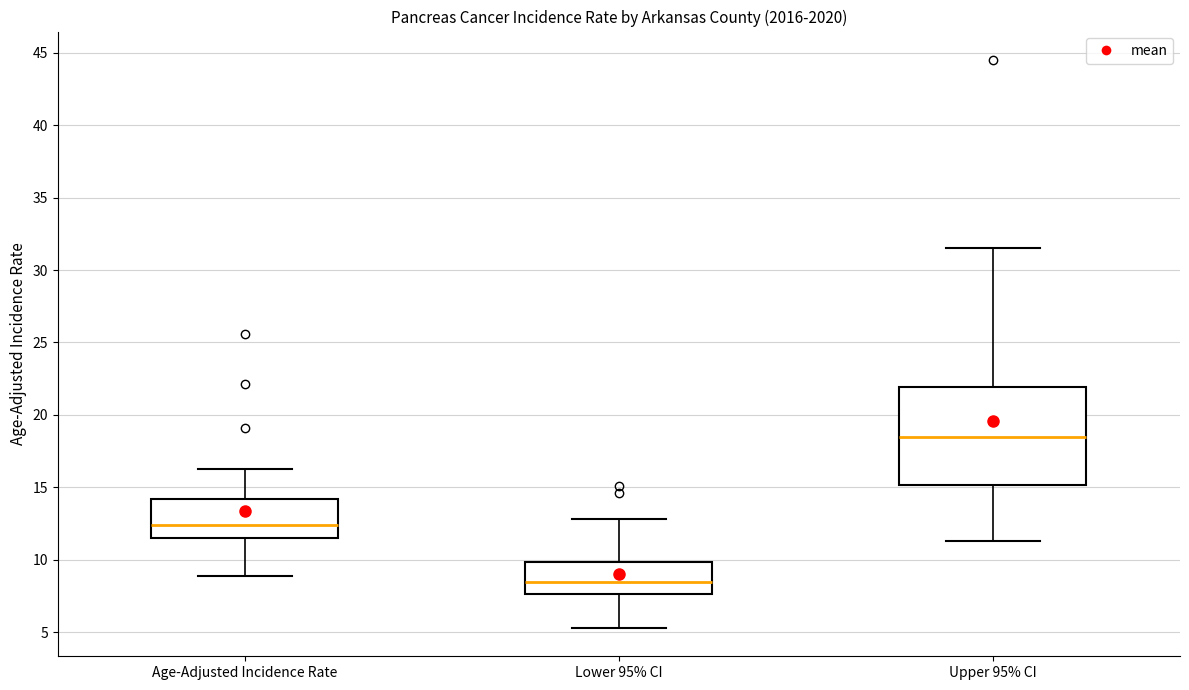

Reading left to right, read every box against the y-axis: the position of its median line, the range the box covers, and the ends of its whiskers. The values are not printed on the chart, so give them approximately, as read against the axis.

Age-Adjusted Incidence Rate: median 12.5, box 11.5 to 14.0, whiskers 9.0 to 16.5
Lower 95% CI: median 8.5, box 7.5 to 10.0, whiskers 5.5 to 13.0
Upper 95% CI: median 18.5, box 15.0 to 22.0, whiskers 11.5 to 31.5